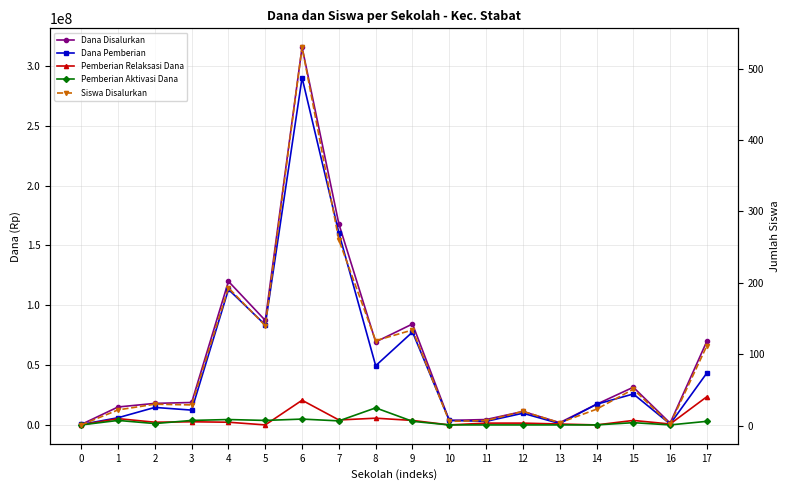

Which series has the largest total across all categories?

Dana Disalurkan